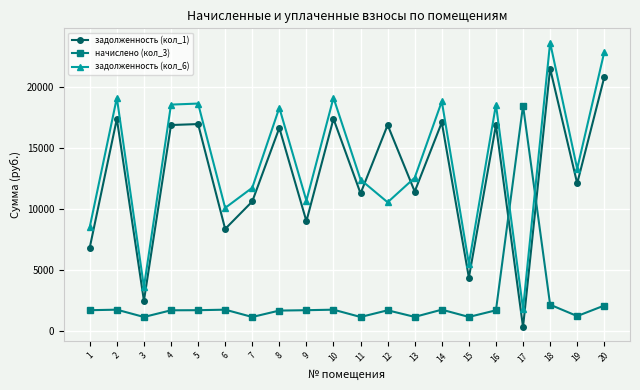

Which series has the largest total across all categories?

задолженность (кол_6)